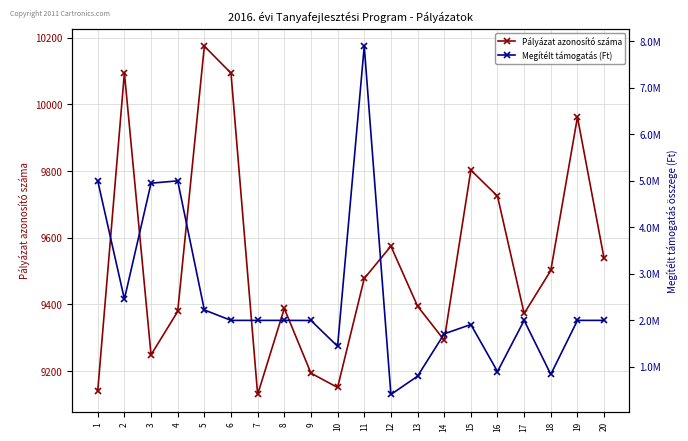

List the series in order of their overall mean, highest first.

Megítélt támogatás (Ft), Pályázat azonosító száma